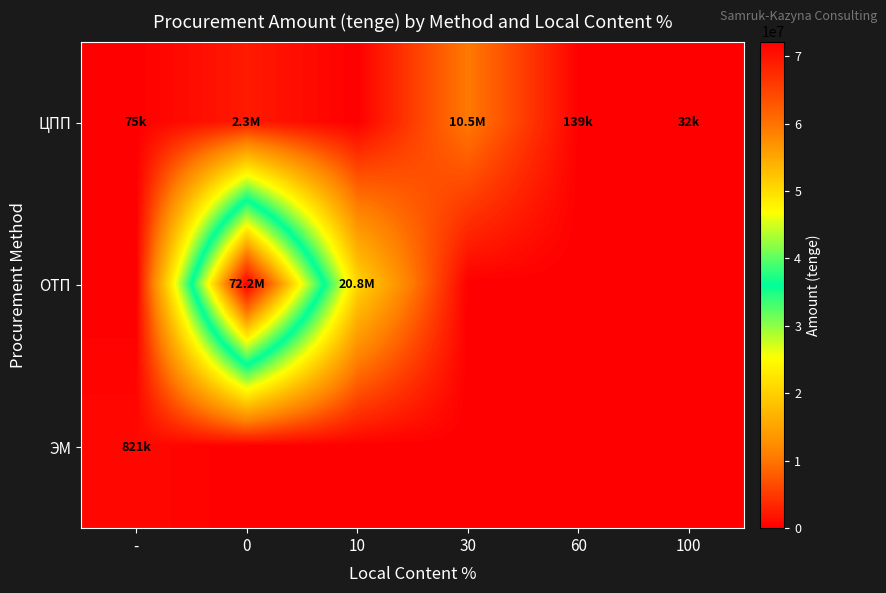

Between 100 and -, which is larger?

-